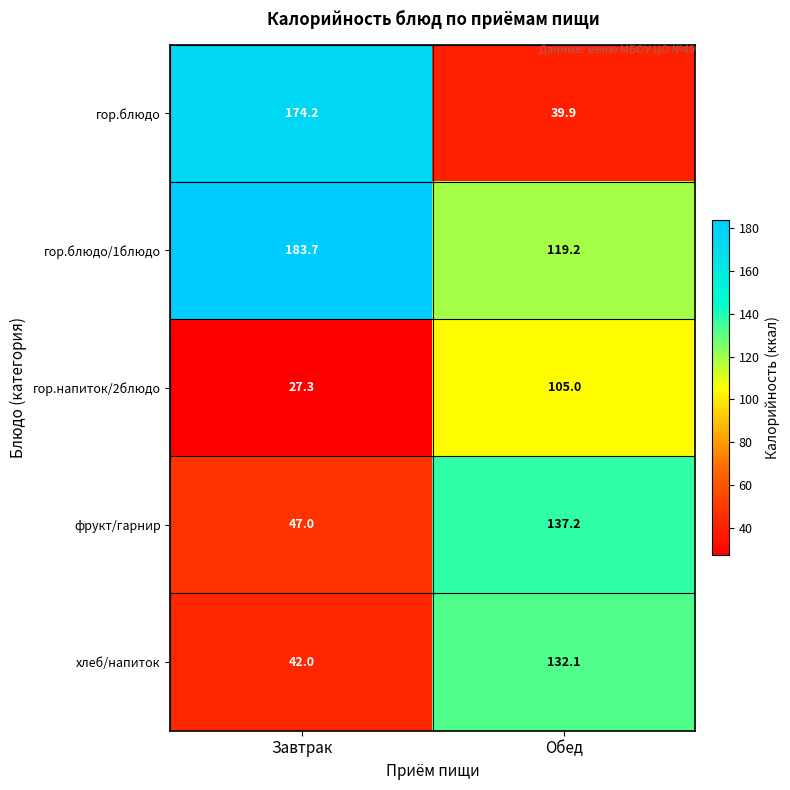

Reading right to left, transcribe all the data shown in this chart.

гор.блюдо: Обед=39.9	Завтрак=174.2
гор.блюдо/1блюдо: Обед=119.2	Завтрак=183.7
гор.напиток/2блюдо: Обед=105.0	Завтрак=27.3
фрукт/гарнир: Обед=137.2	Завтрак=47.0
хлеб/напиток: Обед=132.1	Завтрак=42.0